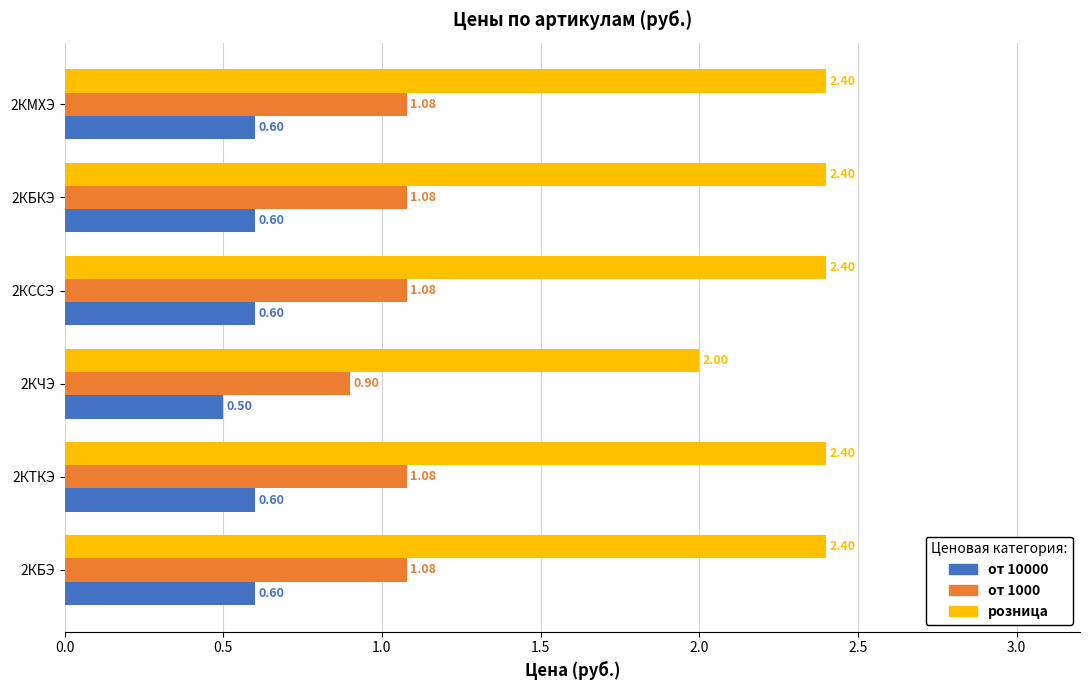

Rank the series by their average value, from highest to lowest.

розница, от 1000, от 10000